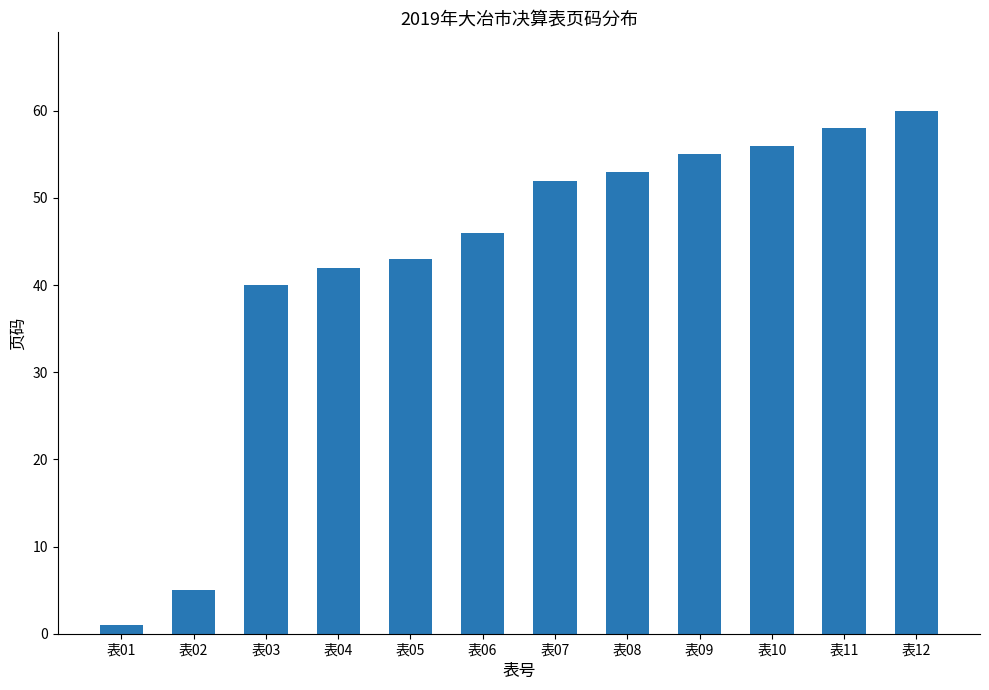

The chart shows a value of 46 at 表06. True or false?

True